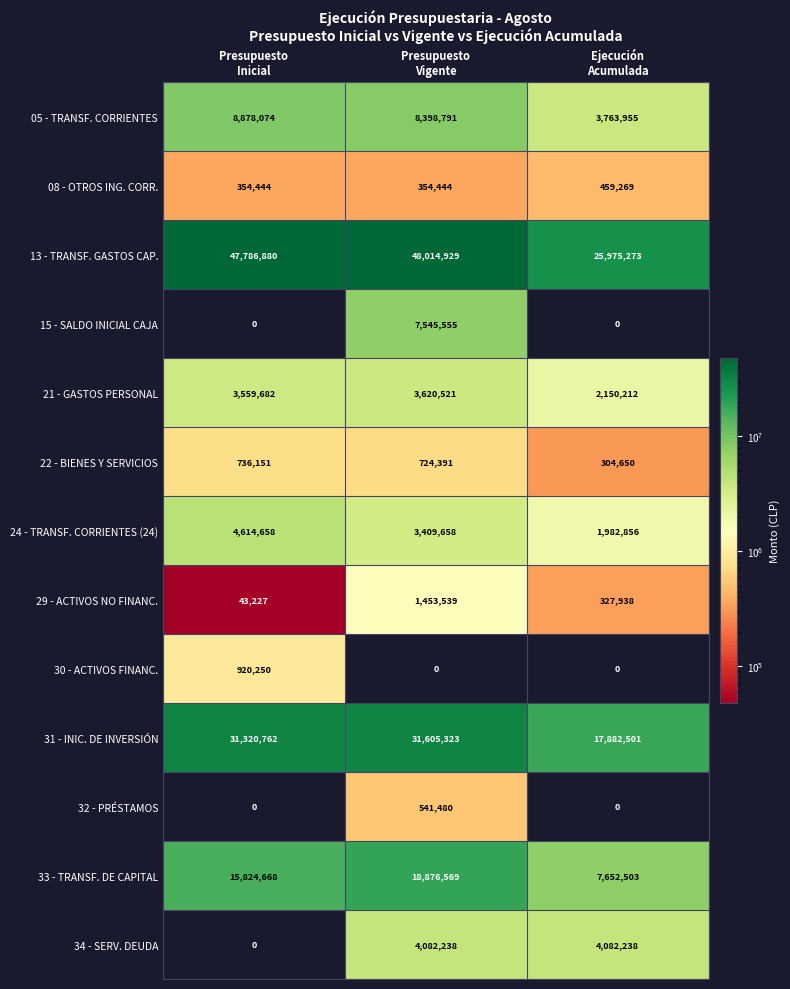

Count the number of categories in the chart.

3